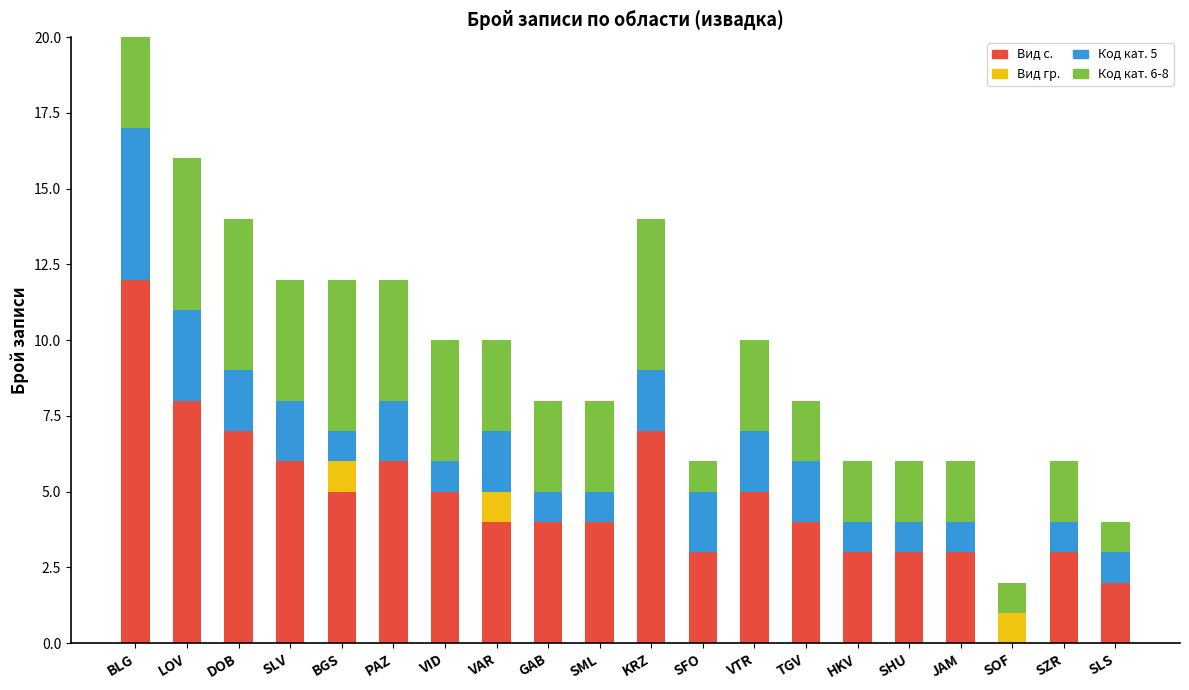

What is the total value across all series at JAM?

6